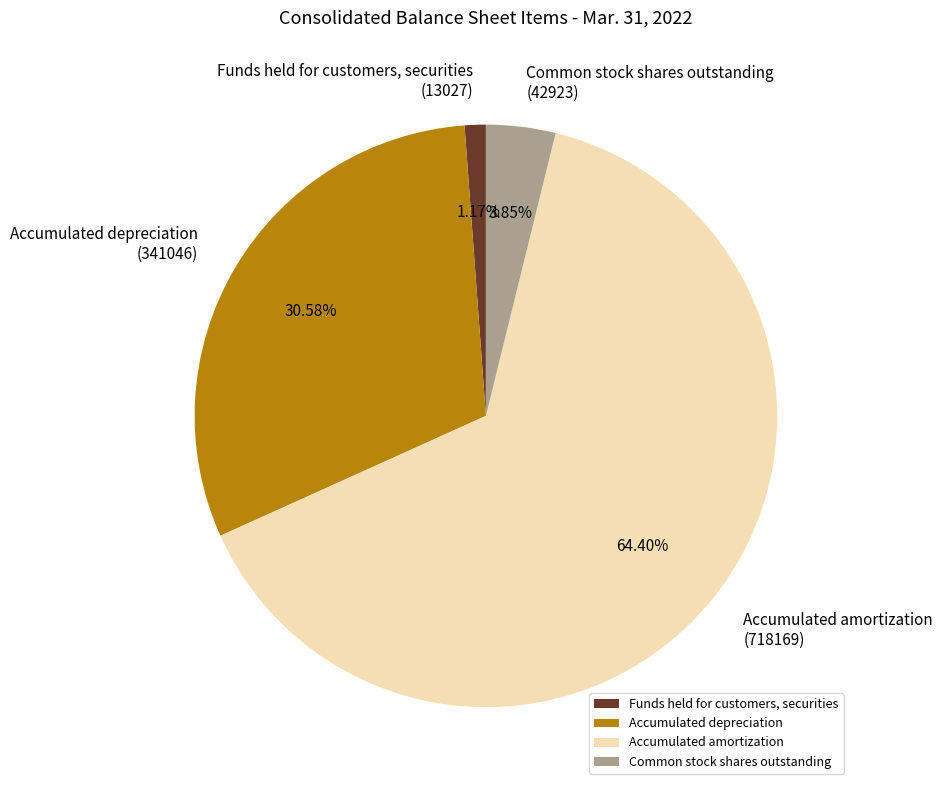

True or false: Funds held for customers, securities accounts for 1% of the total.

True